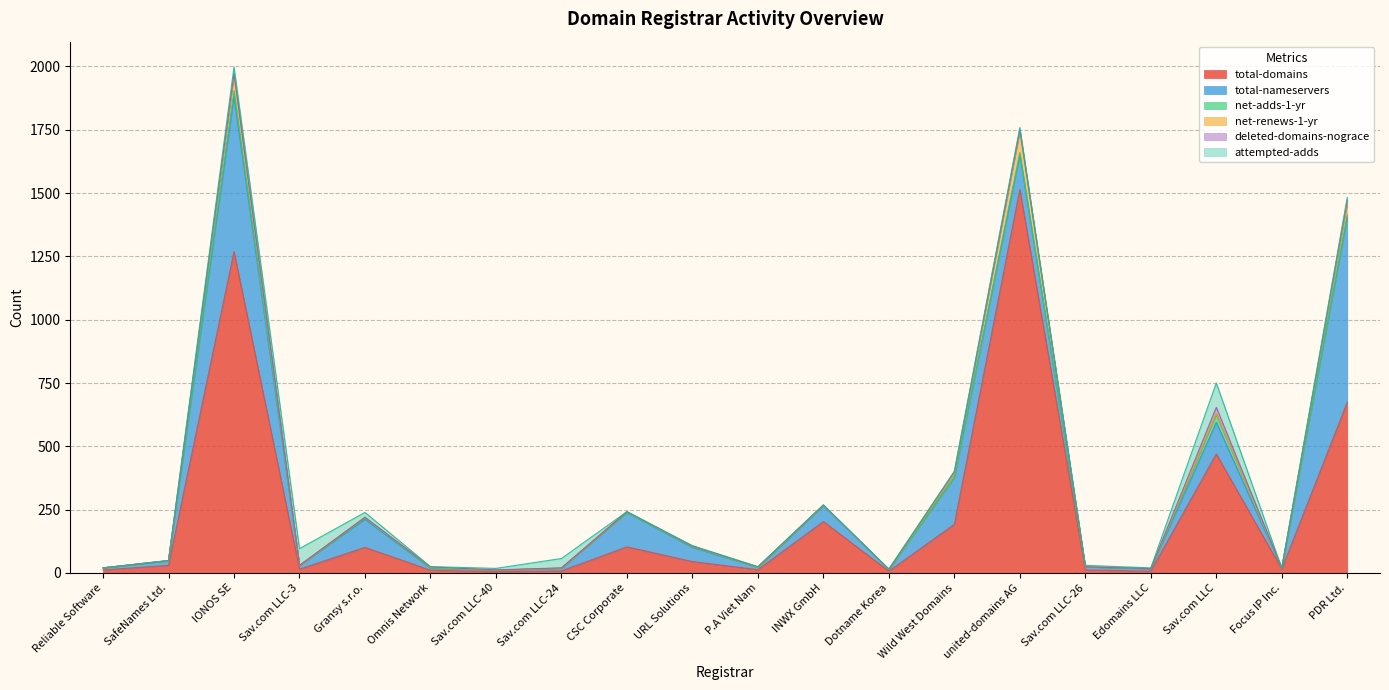

What position from the right is PDR Ltd.?

1